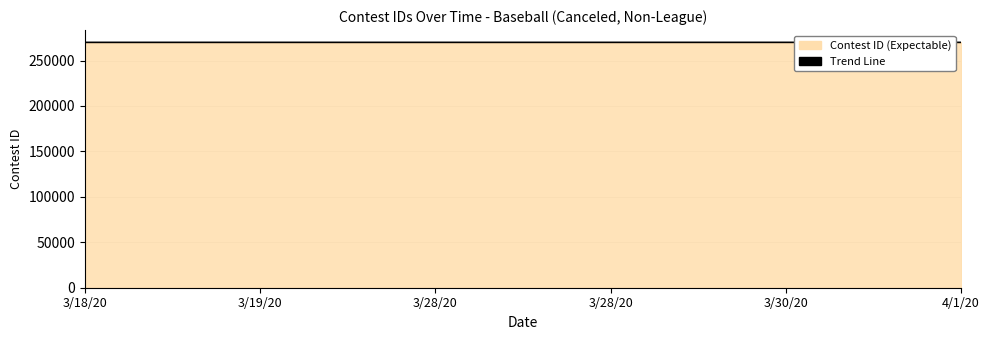

The value at 3/28/20 is 270016.6. True or false?

True